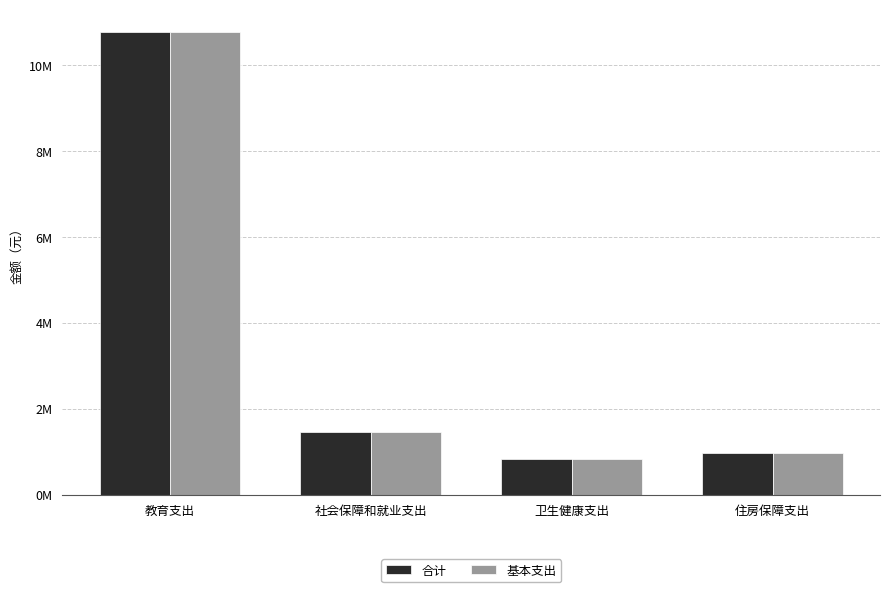

Is the value of 基本支出 at 卫生健康支出 greater than the value of 合计 at 住房保障支出?

No